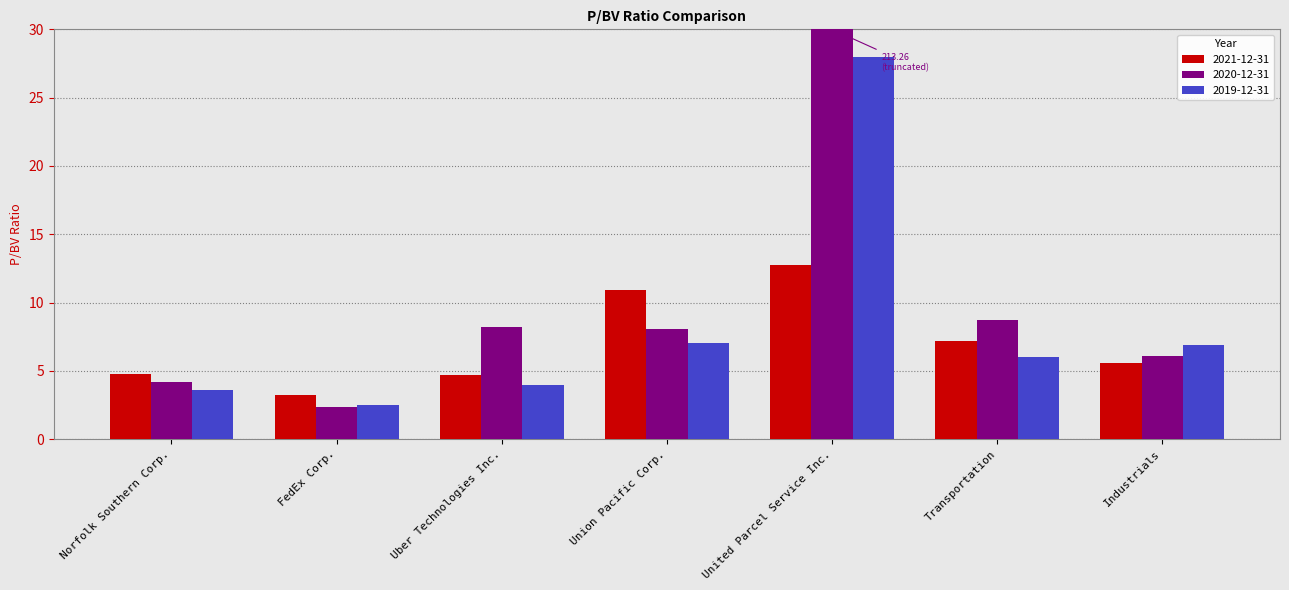

What is the label of the 6th bar from the left?

Transportation